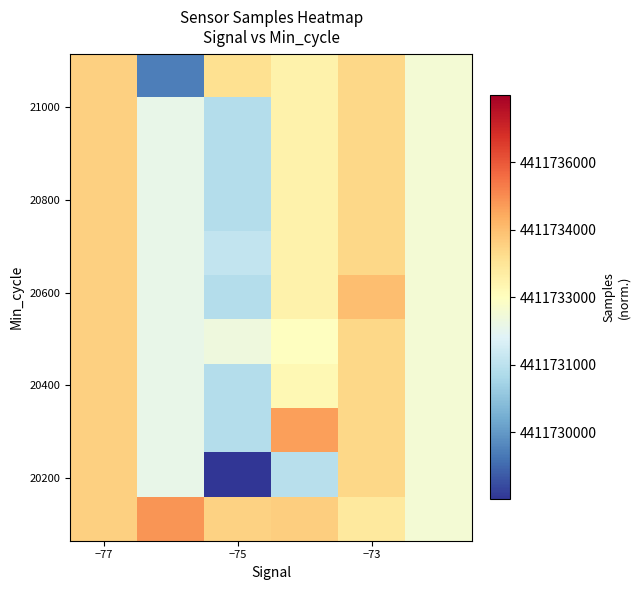

At how many categories does at least one series exceed 0?

5